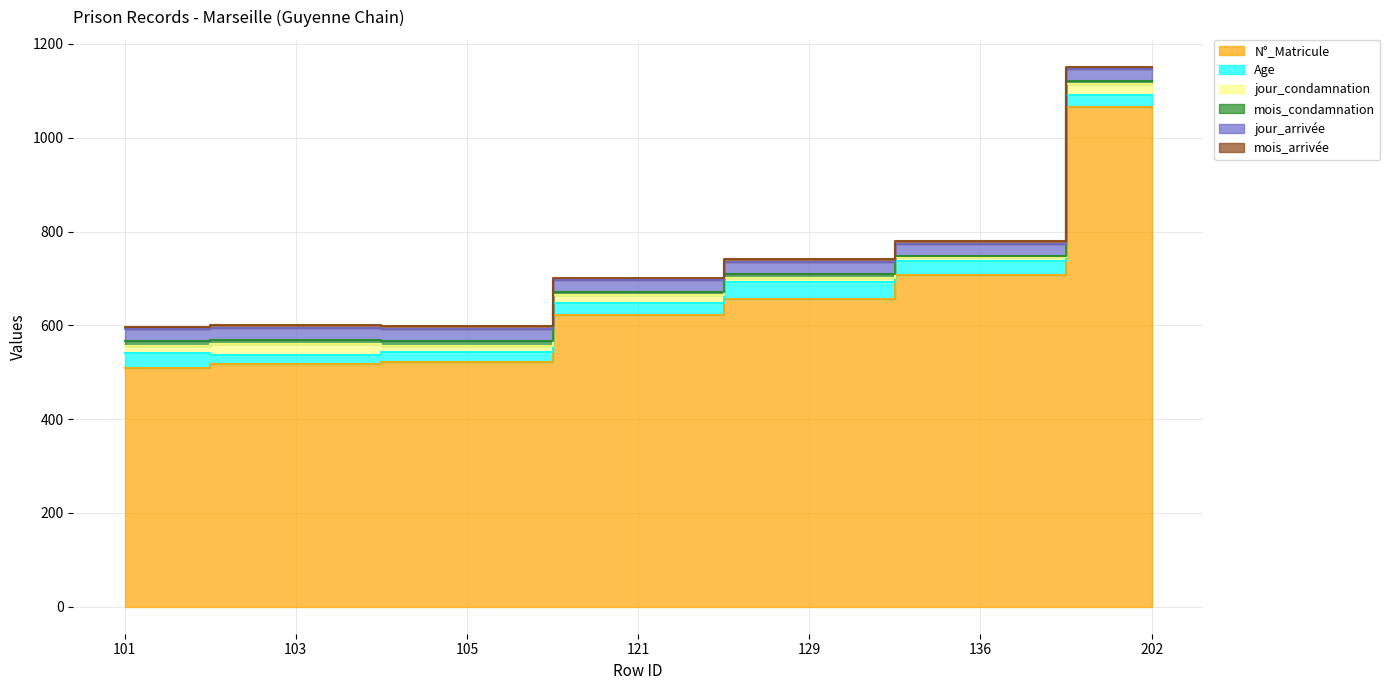

The value of N°_Matricule at 101 is 509. True or false?

True